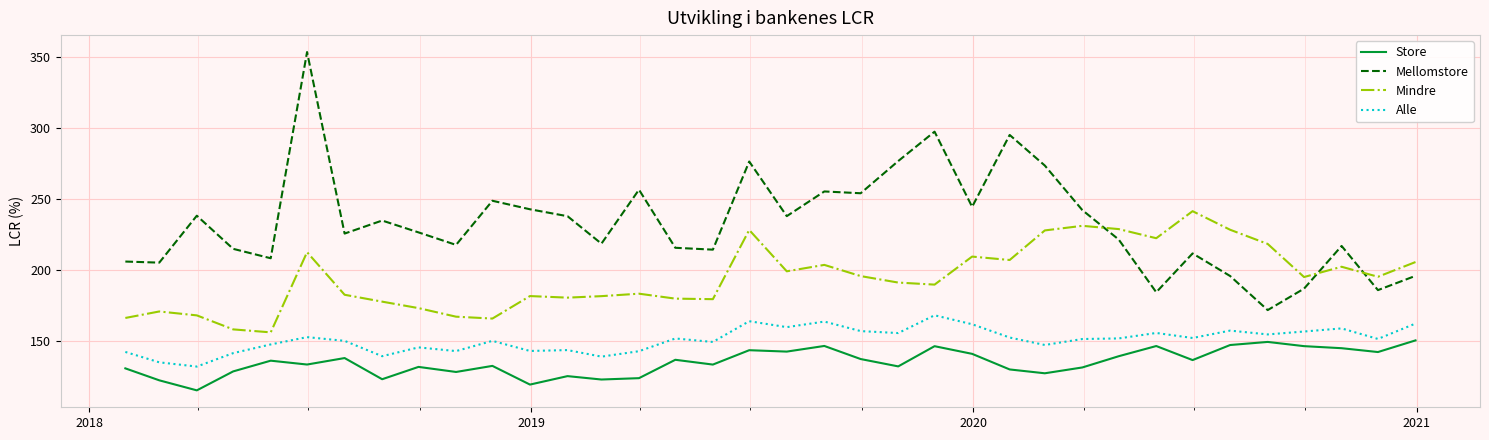

Rank the series by their average value, from lowest to highest.

Store, Alle, Mindre, Mellomstore